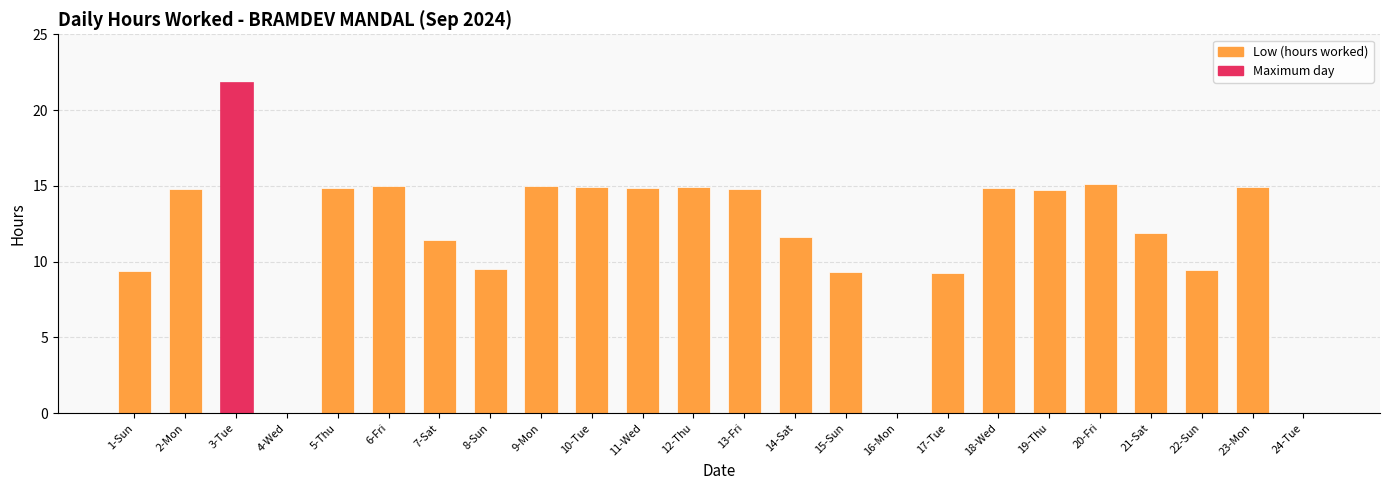

Is it true that the value at 16-Mon is 14.2?

False